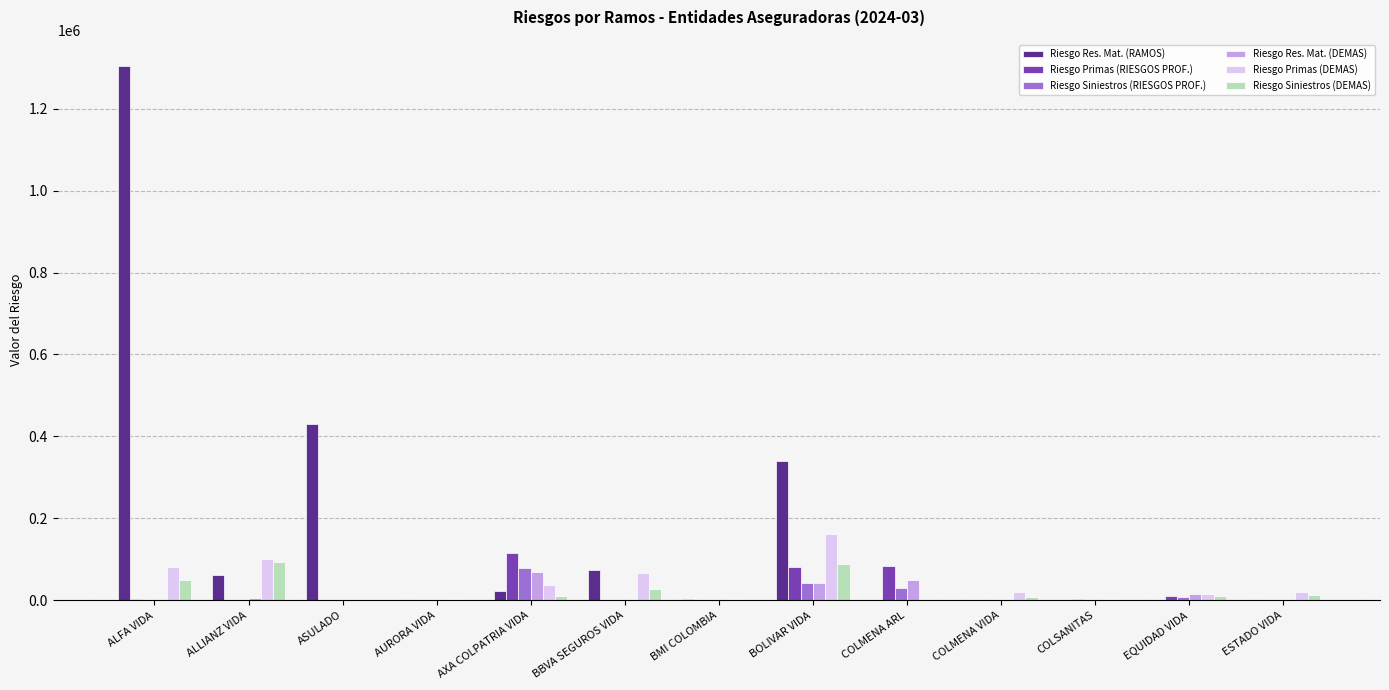

Which series changed the most between ALLIANZ VIDA and BOLIVAR VIDA?

Riesgo Res. Mat. (RAMOS)